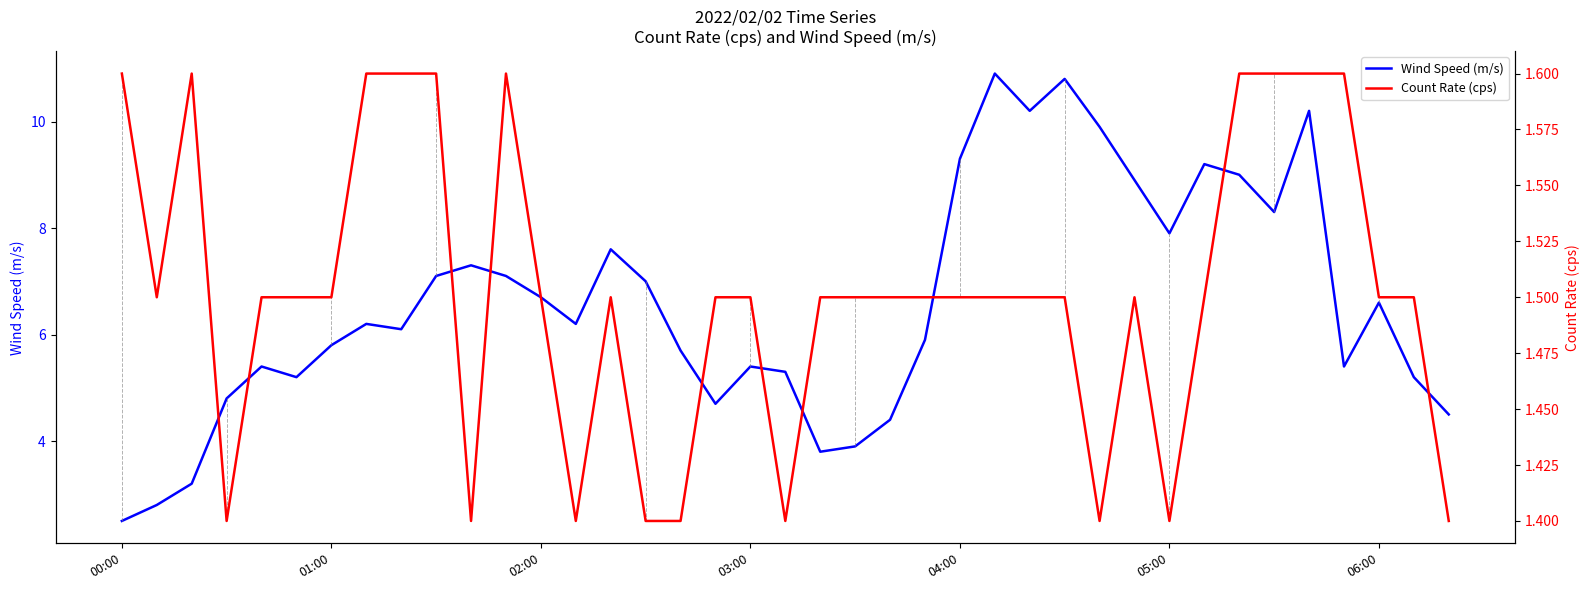

Is it true that Count Rate (cps) equals 0.5 at 31?

False